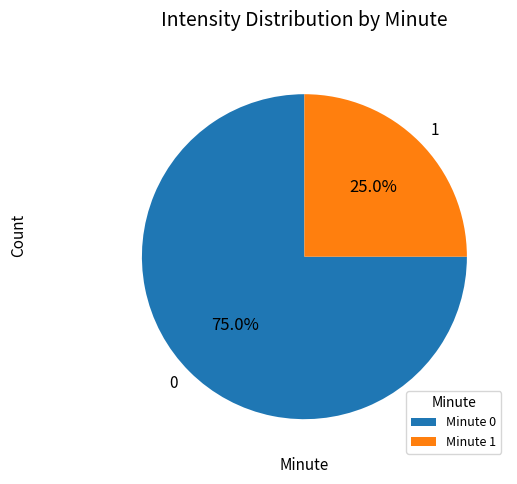

What is the ratio of the value at 0 to the value at 1?

3.0